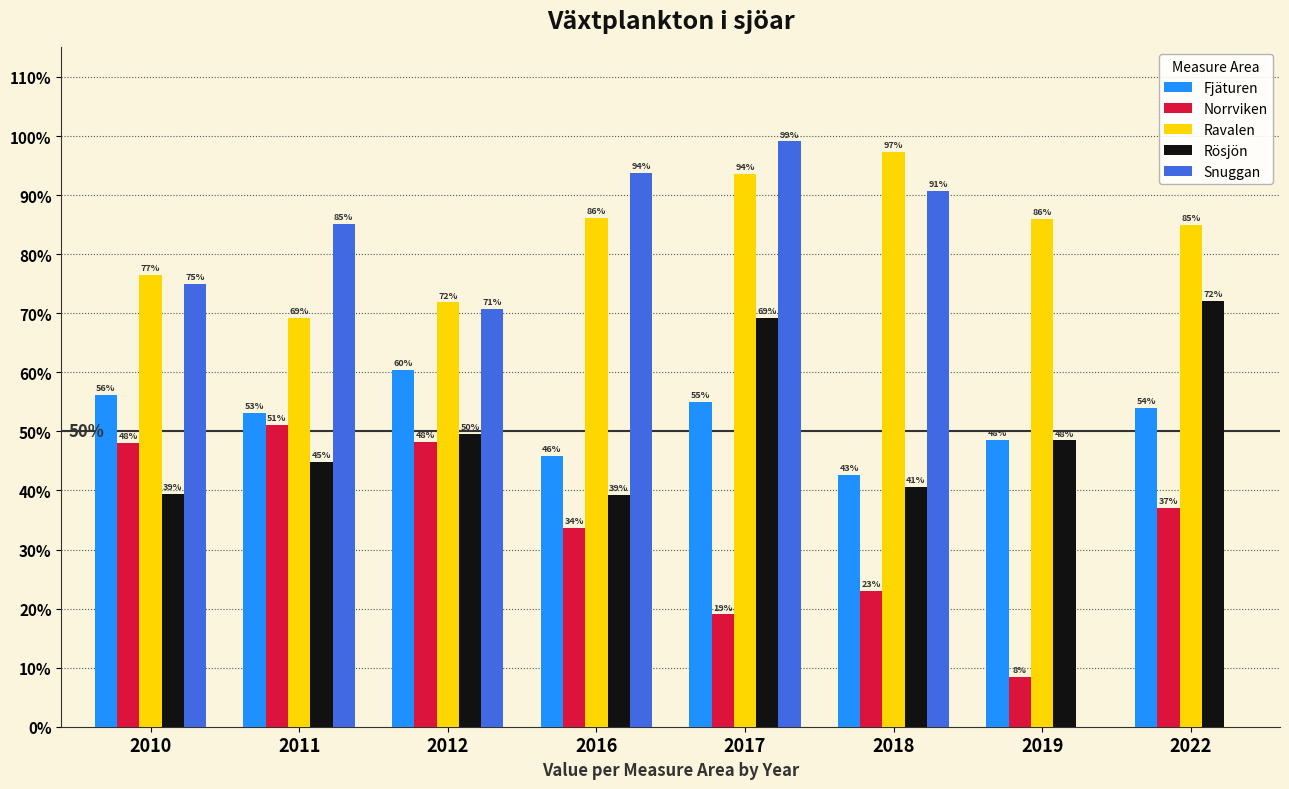

Reading left to right, what are all the values shown in this chart?

Fjäturen: 2010=0.6	2011=0.5	2012=0.6	2016=0.5	2017=0.5	2018=0.4	2019=0.5	2022=0.5
Norrviken: 2010=0.5	2011=0.5	2012=0.5	2016=0.3	2017=0.2	2018=0.2	2019=0.1	2022=0.4
Ravalen: 2010=0.8	2011=0.7	2012=0.7	2016=0.9	2017=0.9	2018=1.0	2019=0.9	2022=0.8
Rösjön: 2010=0.4	2011=0.4	2012=0.5	2016=0.4	2017=0.7	2018=0.4	2019=0.5	2022=0.7
Snuggan: 2010=0.7	2011=0.9	2012=0.7	2016=0.9	2017=1.0	2018=0.9	2019=0.0	2022=0.0